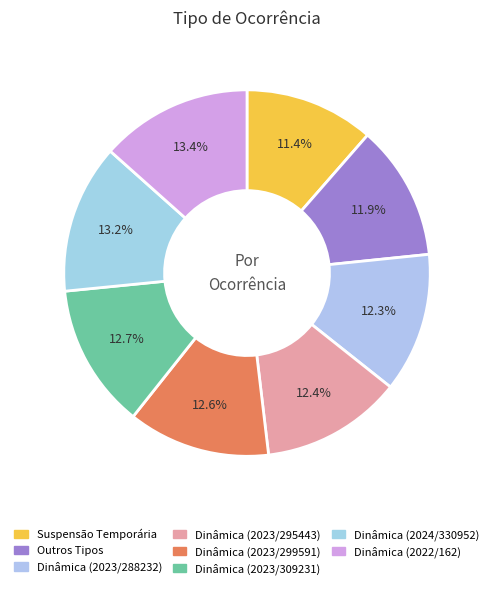

True or false: Dinâmica (2023/295443) accounts for 4% of the total.

False